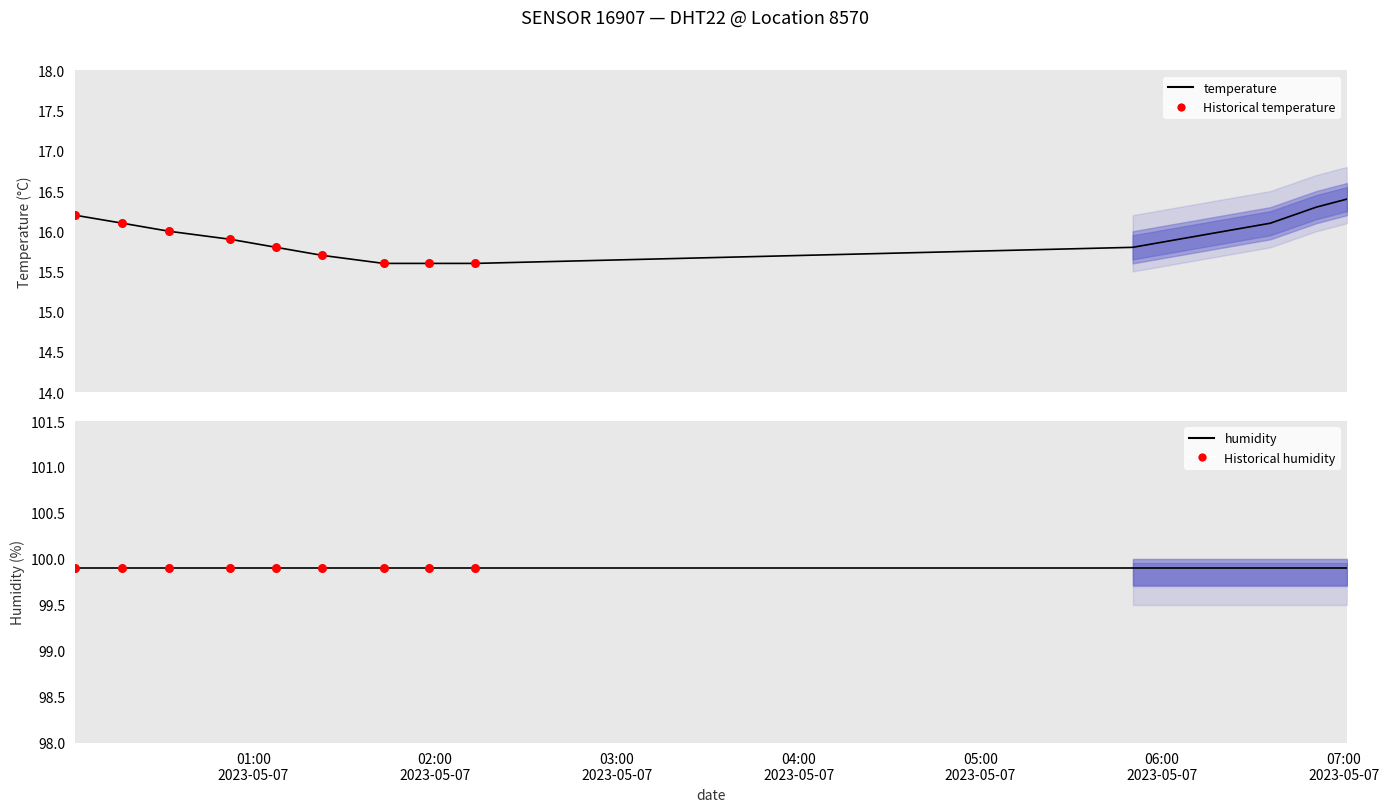

What is the change in value from 2023-05-07T00:32:10 to 2023-05-07T05:50:16?

-0.2